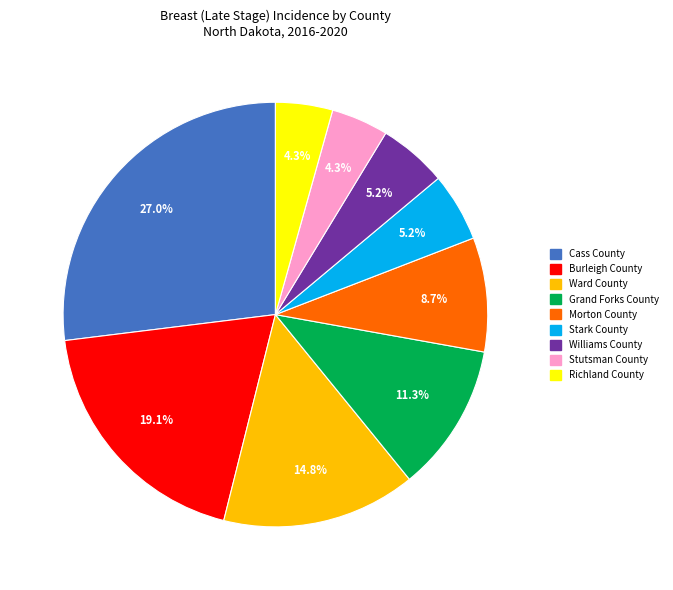

Which slice is the largest?

Cass County